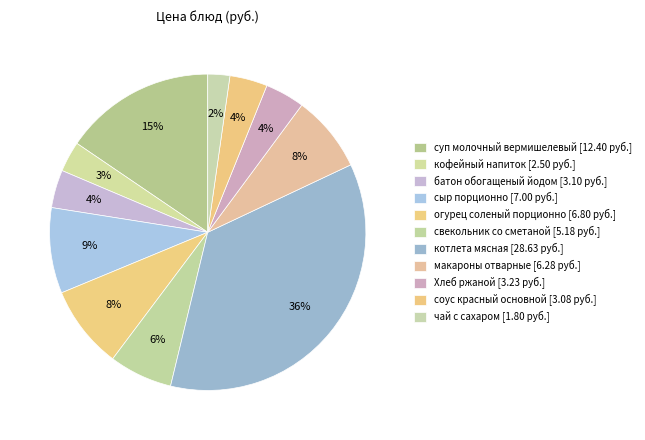

How many segments does this pie chart have?

11